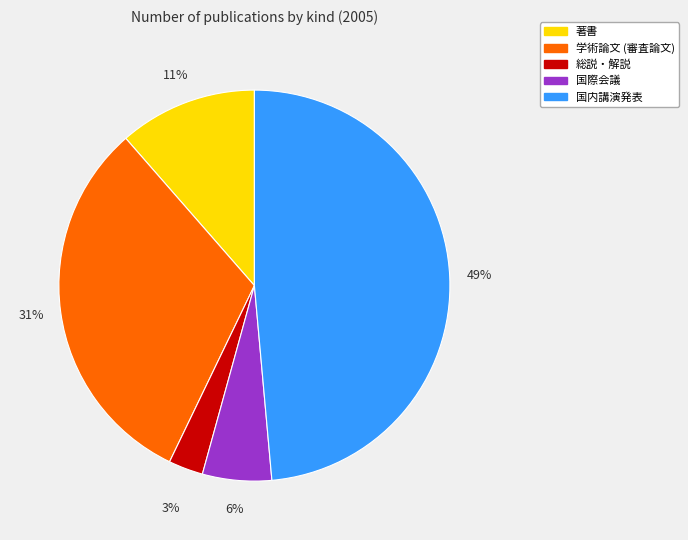

Is it true that 国内講演発表 is 37% of the pie?

False